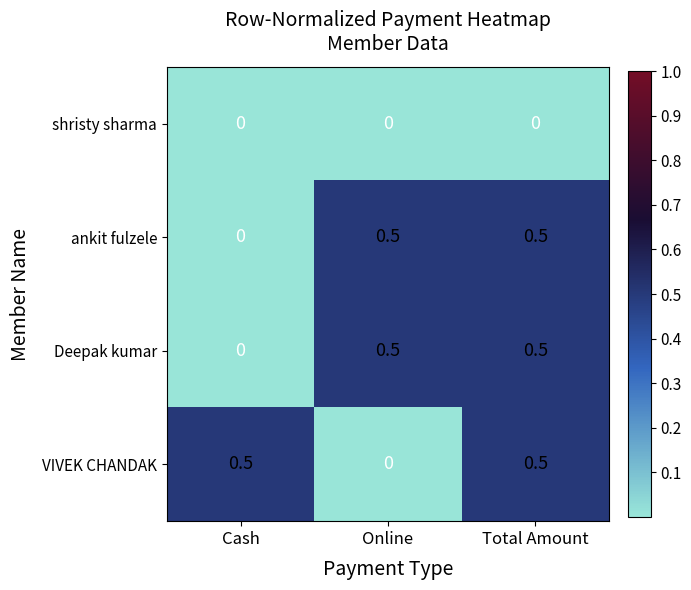

What is the maximum value for VIVEK CHANDAK?

0.5